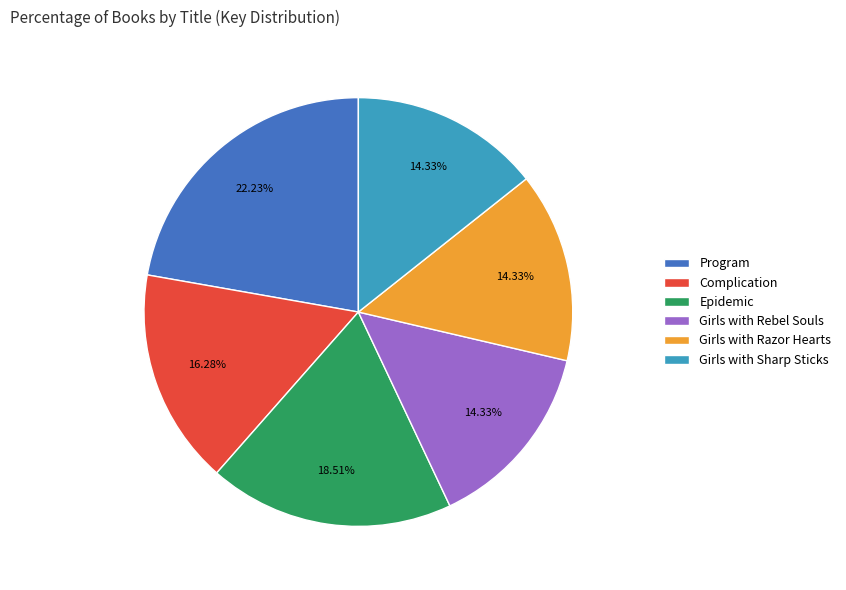

What percentage is the Girls with Sharp Sticks slice, to the nearest percent?

14%